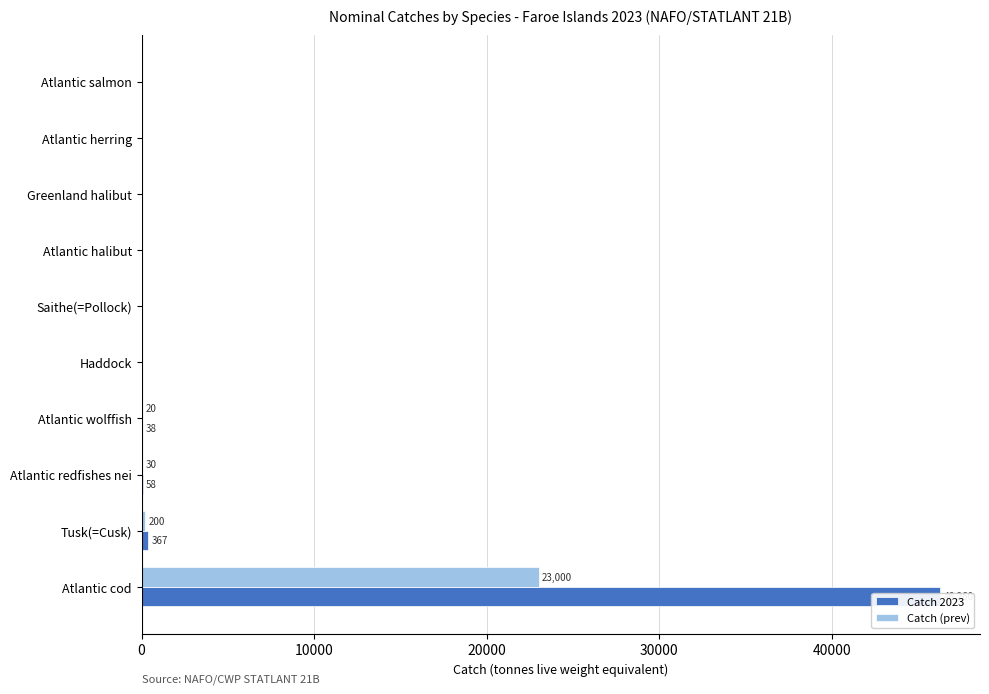

Which series has the widest spread of values?

Catch 2023